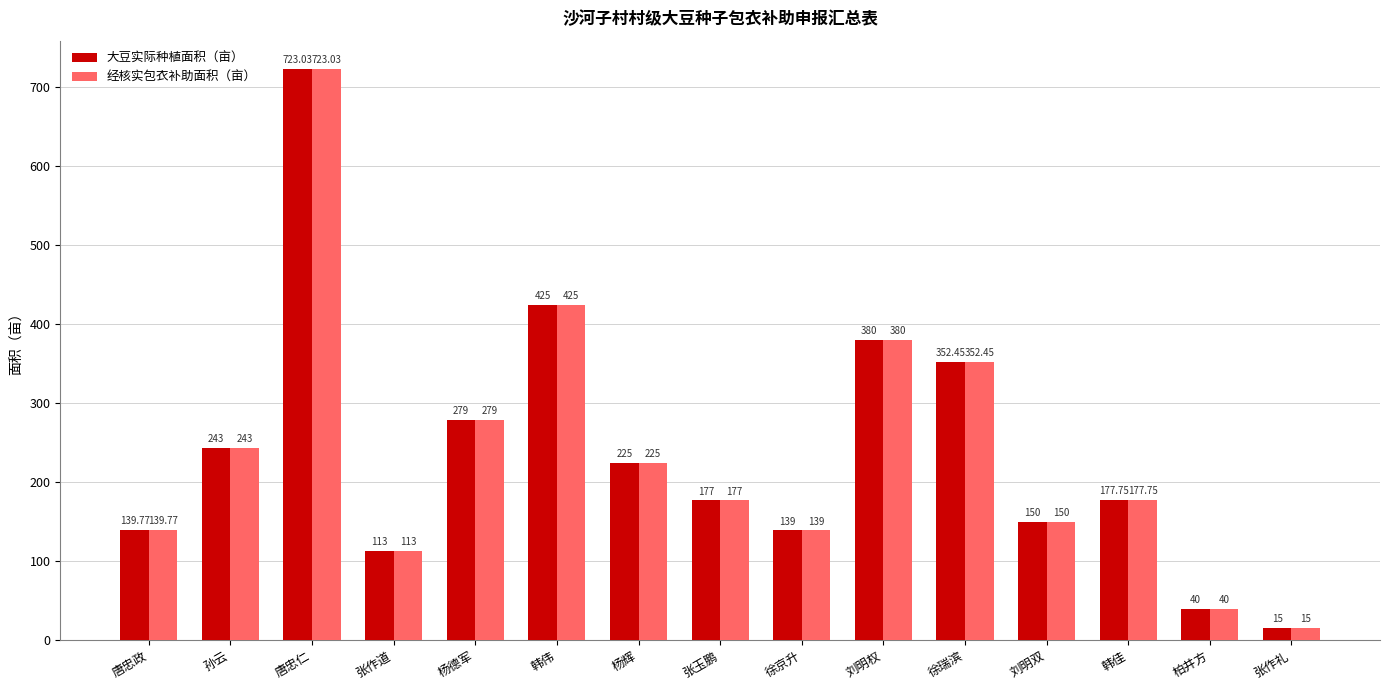

How many values in the 大豆实际种植面积（亩） series are below 177?

6